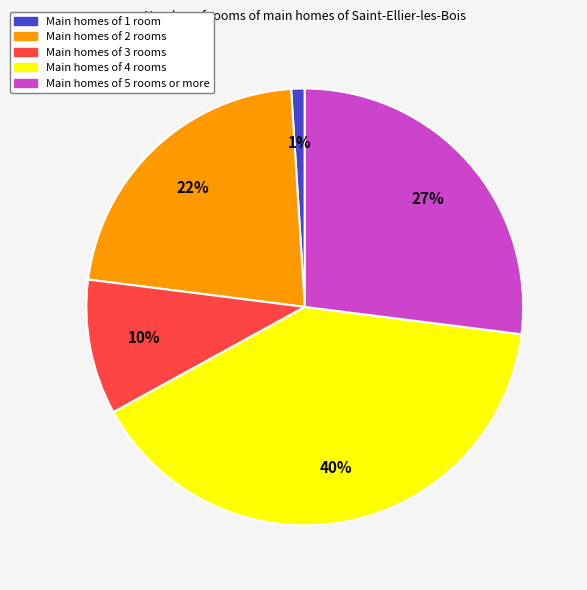

Combined, do Main homes of 5 rooms or more and Main homes of 1 room account for over 50%?

No